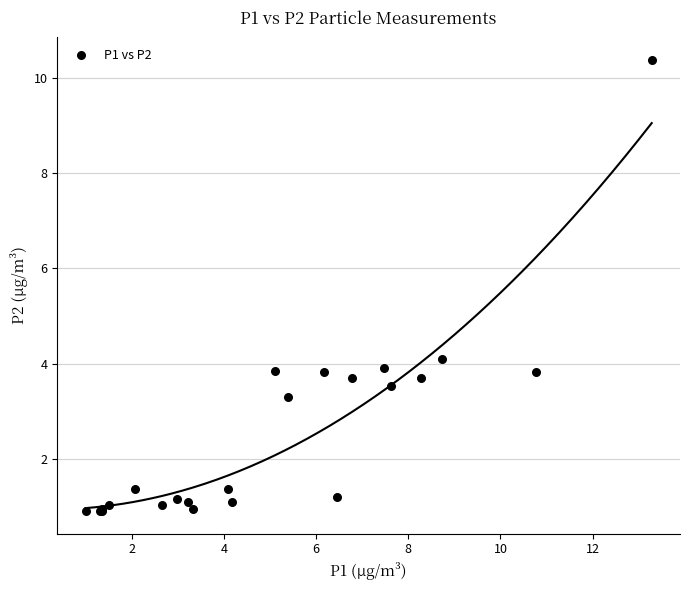

What Y value in the scatter plot is closest to 5?

4.1